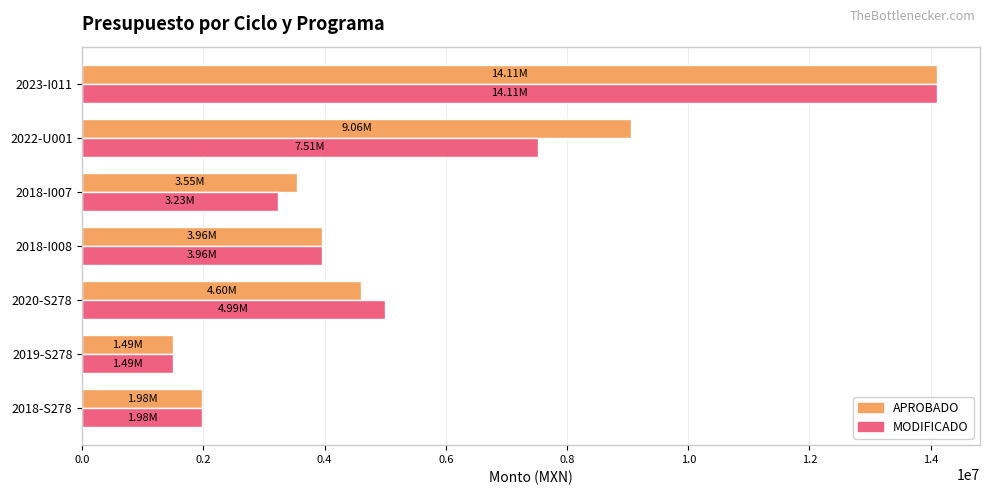

Which label corresponds to the largest value in the chart?

2023-I011